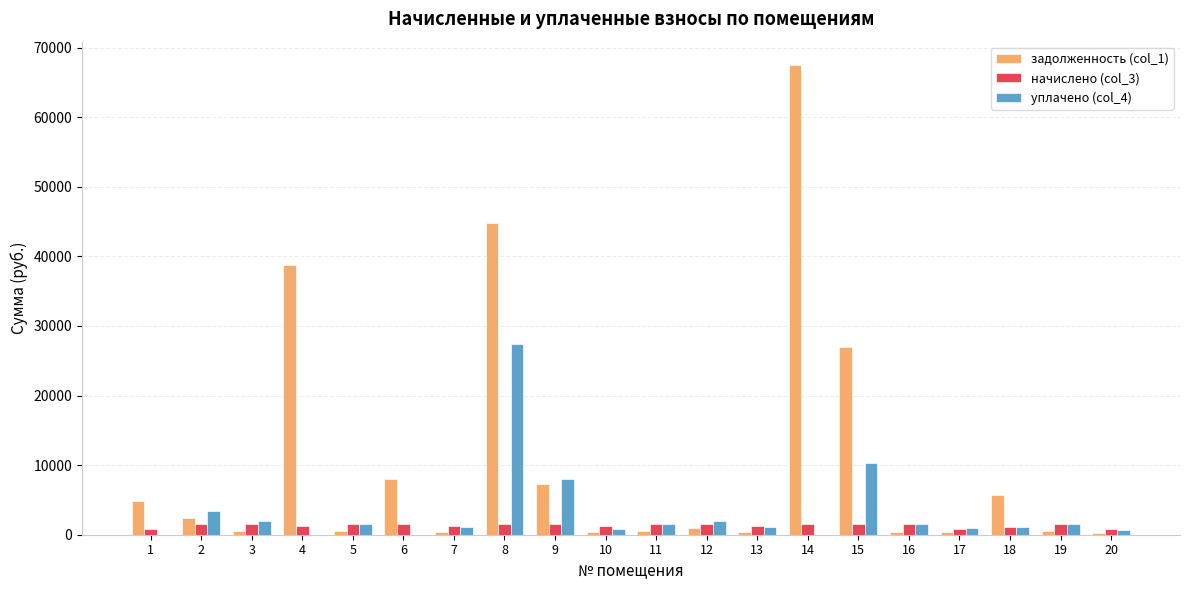

At which label does начислено (col_3) first exceed 1545?

2